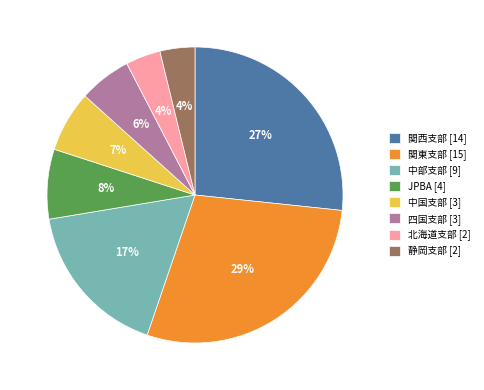

What is the ratio of the value at 中部支部 to the value at 関西支部?

0.6